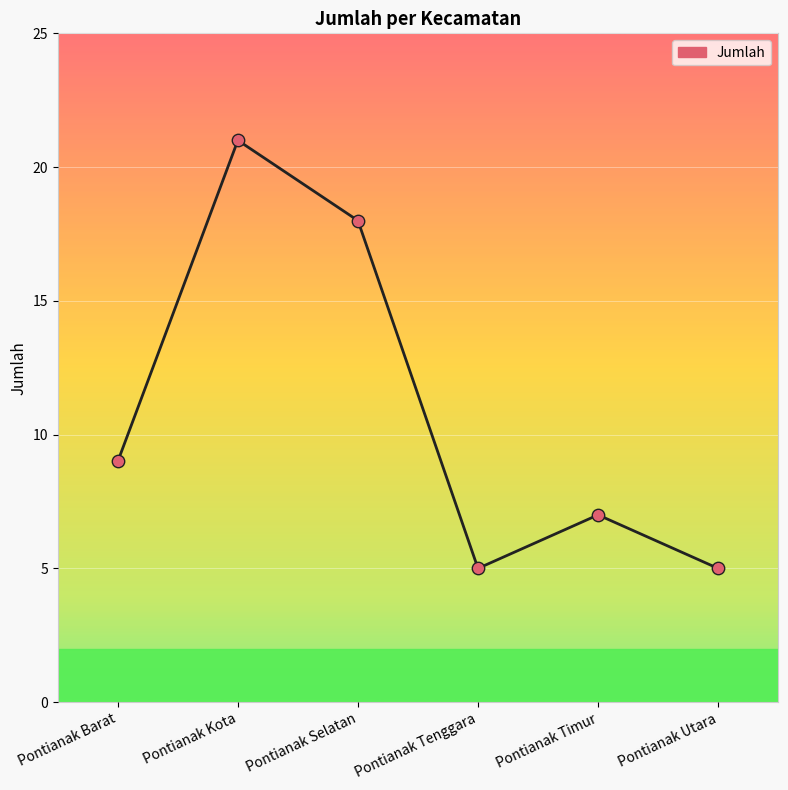

What is the ratio of the value at Pontianak Tenggara to the value at Pontianak Selatan?

0.3